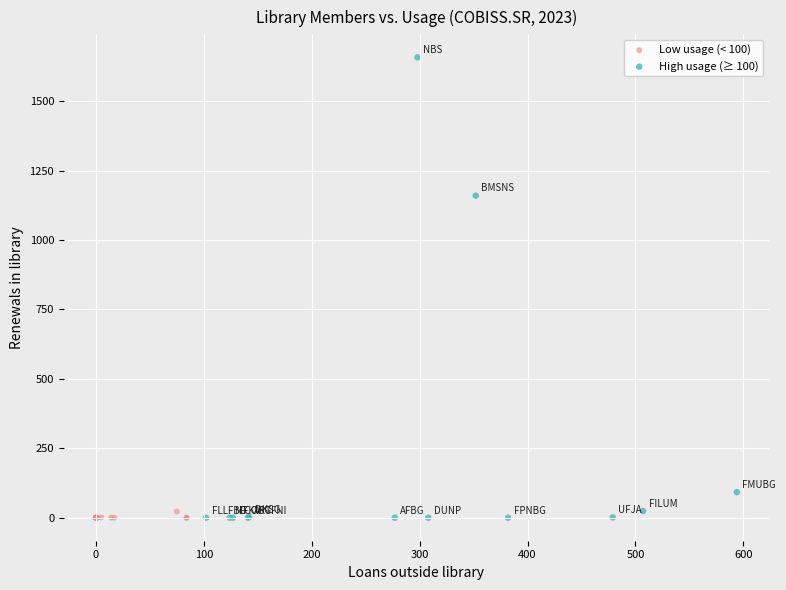

Which series reaches the maximum Y coordinate?

High usage (≥ 100)